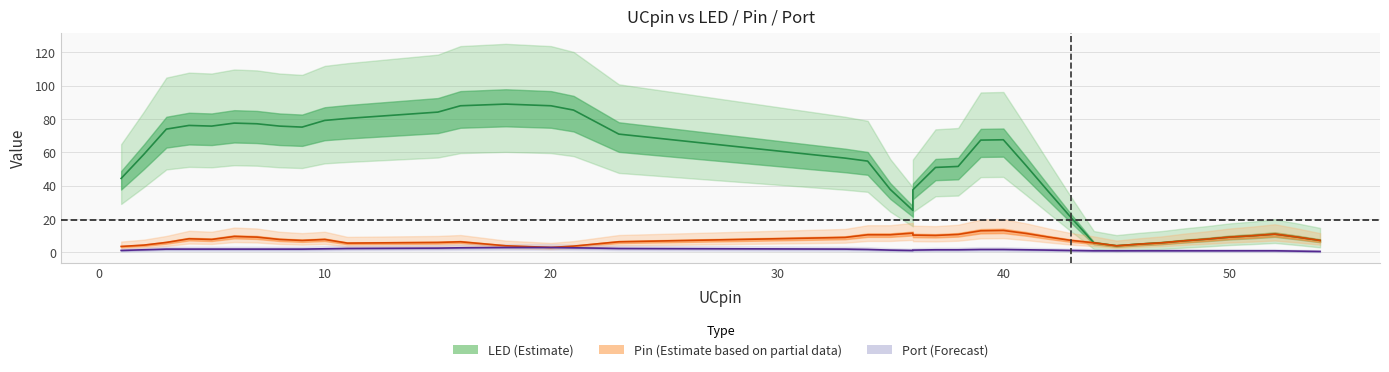

Which series has the largest range (max minus min)?

LED